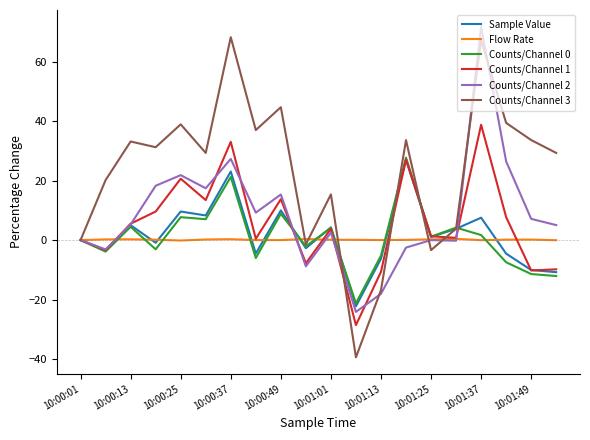

What is the smallest value displayed?

-39.4